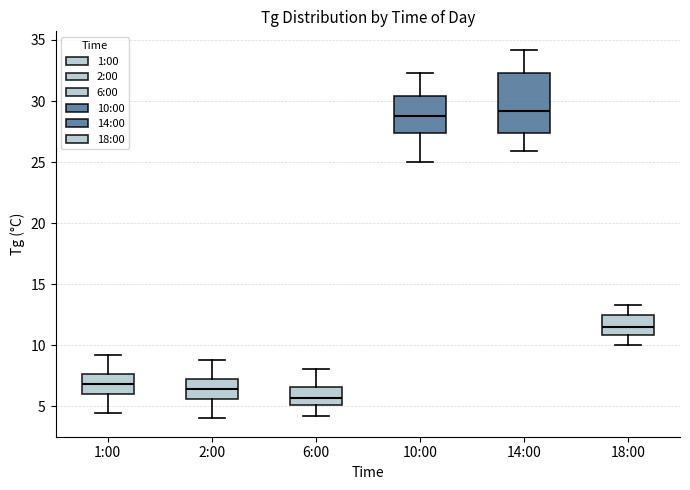

Where does the upper whisker of the box for 6:00 end on the y-axis? The values are not printed on the chart, so give them approximately, as read against the axis.

8.0